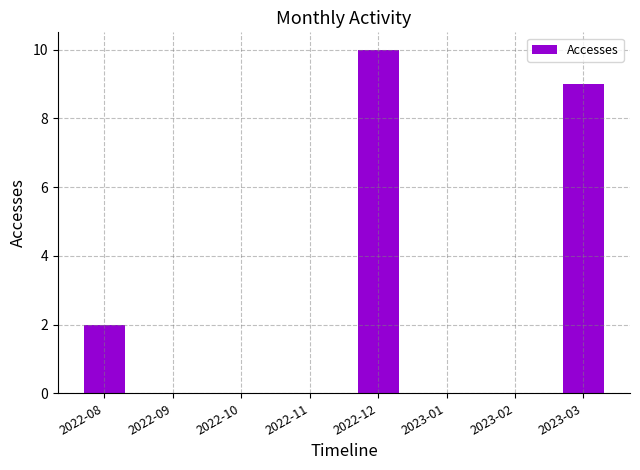

Count the number of data series in this chart.

1